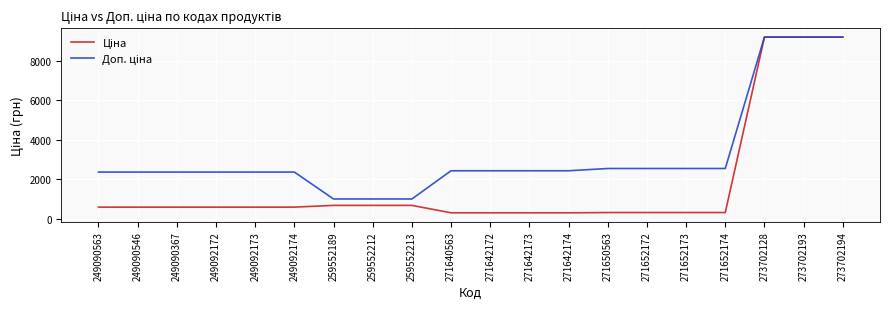

How many lines are shown in the chart?

2